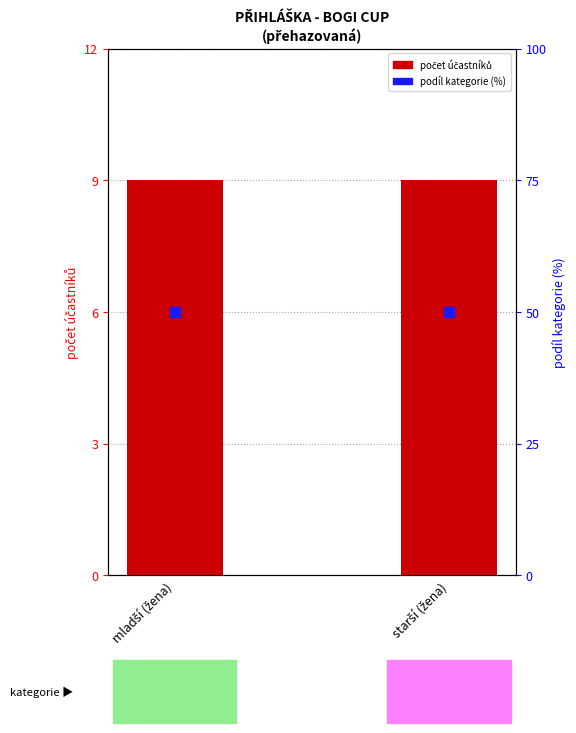

At how many categories does at least one series exceed 43?

2